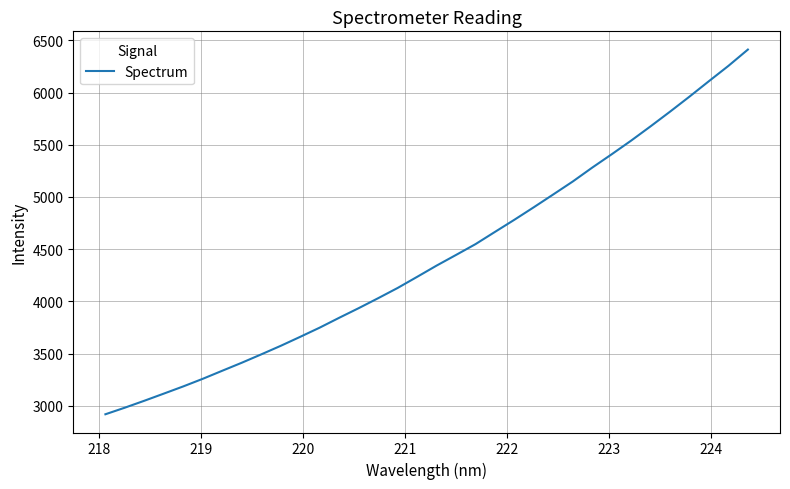

What is the difference between the maximum and minimum values?

3492.7